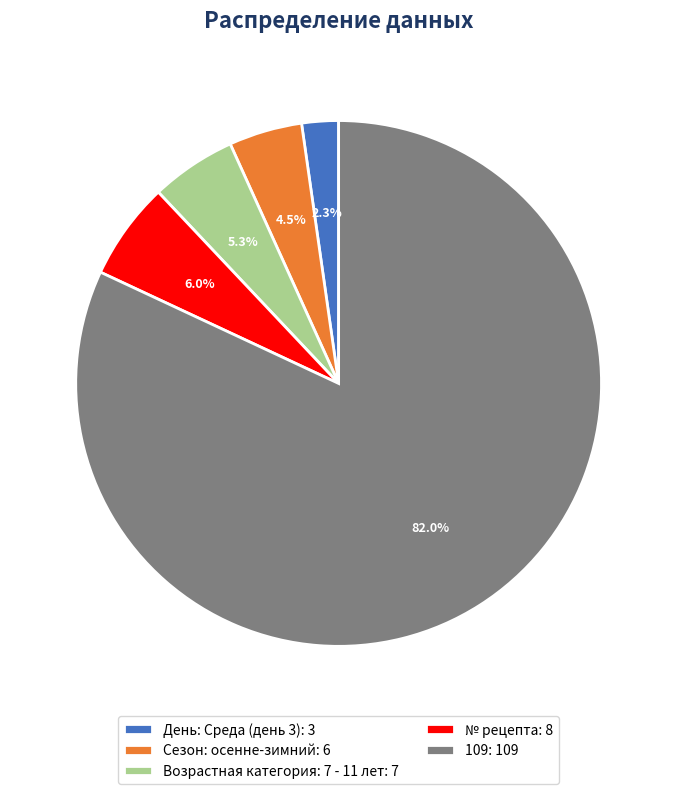

Does any single category account for the majority?

Yes